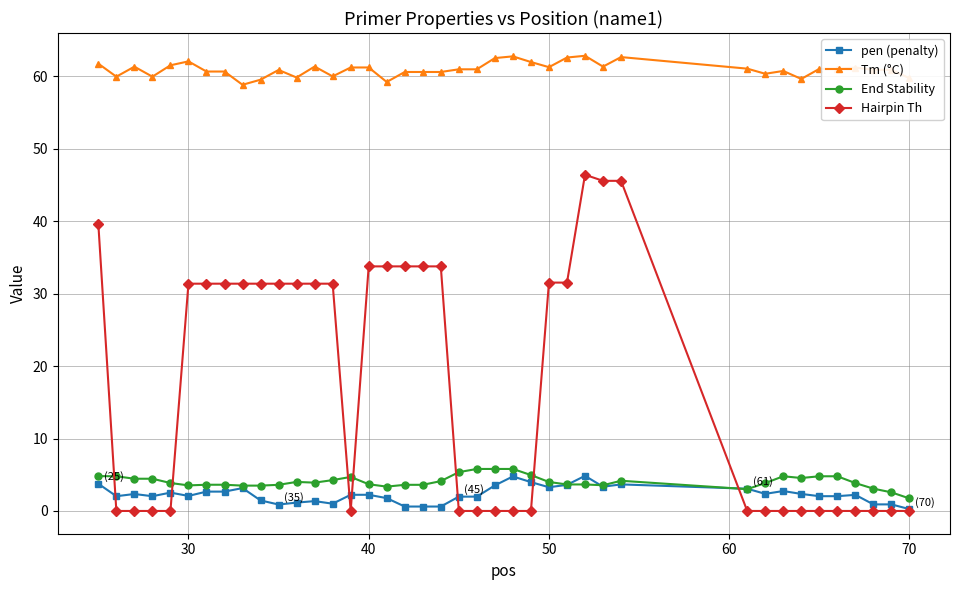

What is the highest value of the Tm (°C) series?

62.8